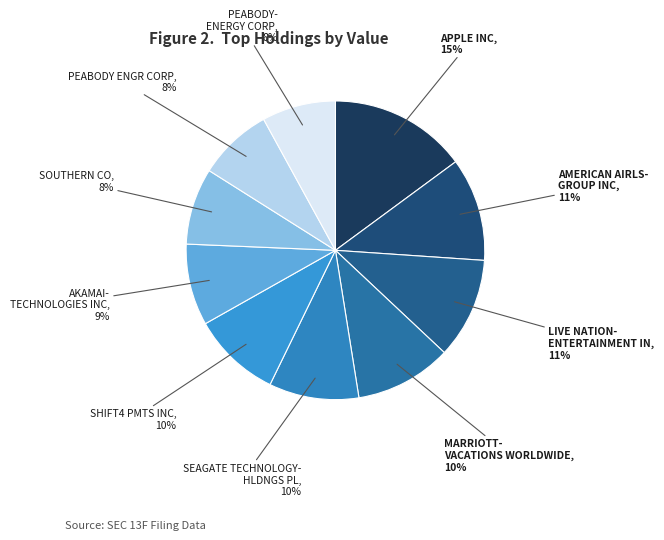

Which slice is the largest?

APPLE INC